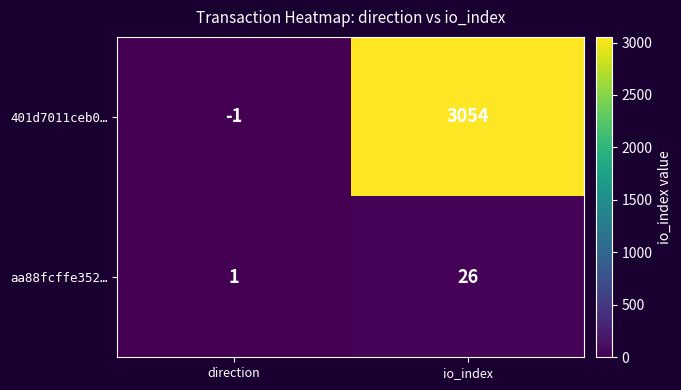

True or false: 401d7011ceb0… has a value of 4840 at io_index.

False